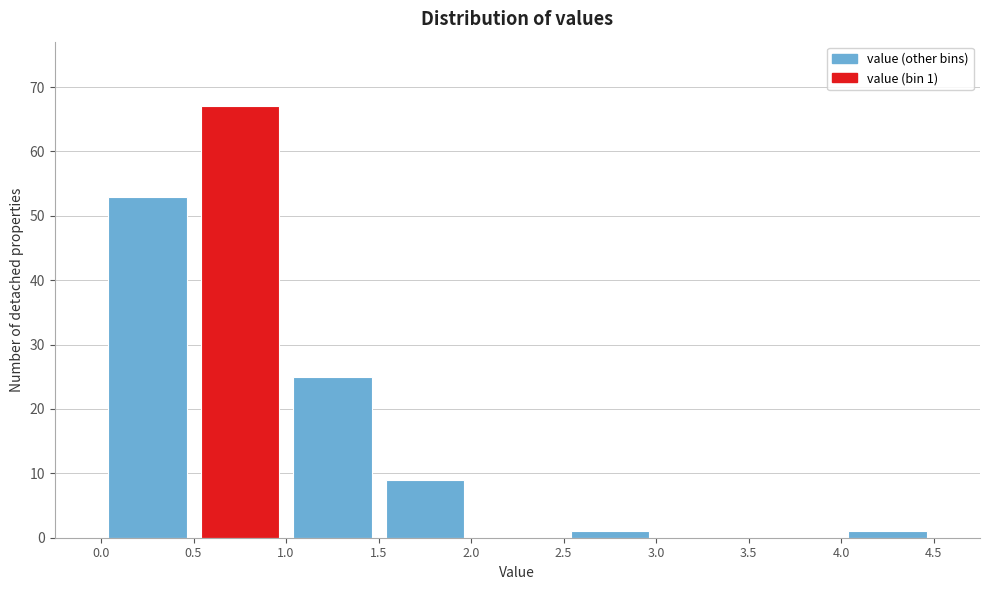

Which range on the x-axis has the tallest bar?

0.5 to 1.0